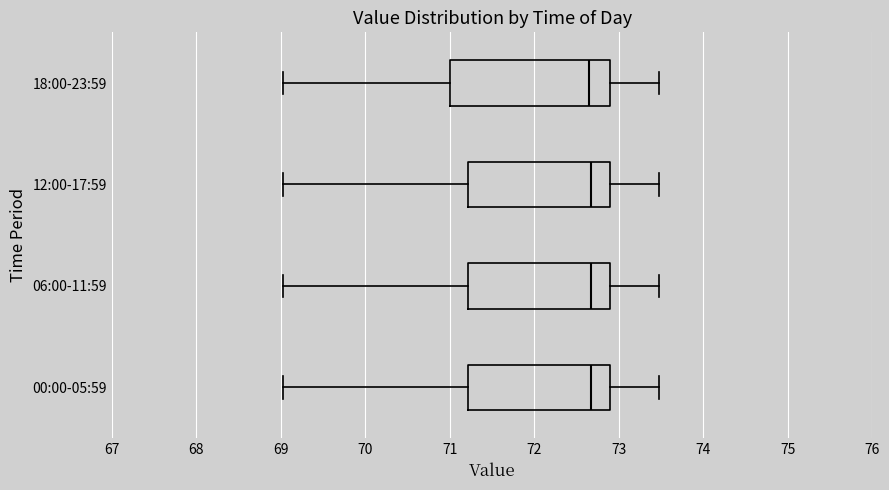

Reading bottom to top, transcribe this box plot: for each box, give where its median line is, the range the box spans, and where its two whiskers end, as read against the x-axis. The values are not printed on the chart, so give them approximately, as read against the axis.

00:00-05:59: median 72.7, box 71.2 to 72.9, whiskers 69.0 to 73.5
06:00-11:59: median 72.7, box 71.2 to 72.9, whiskers 69.0 to 73.5
12:00-17:59: median 72.7, box 71.2 to 72.9, whiskers 69.0 to 73.5
18:00-23:59: median 72.7, box 71.0 to 72.9, whiskers 69.0 to 73.5